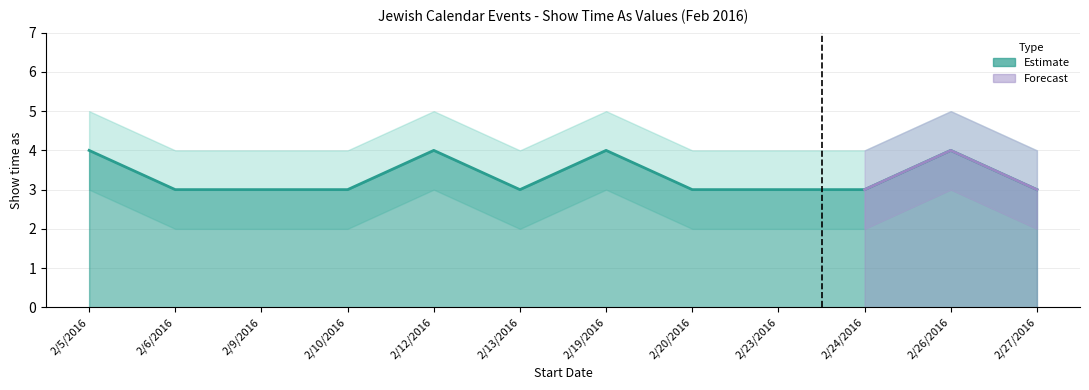

Which category has the highest value in the Upper bound series?

2/5/2016